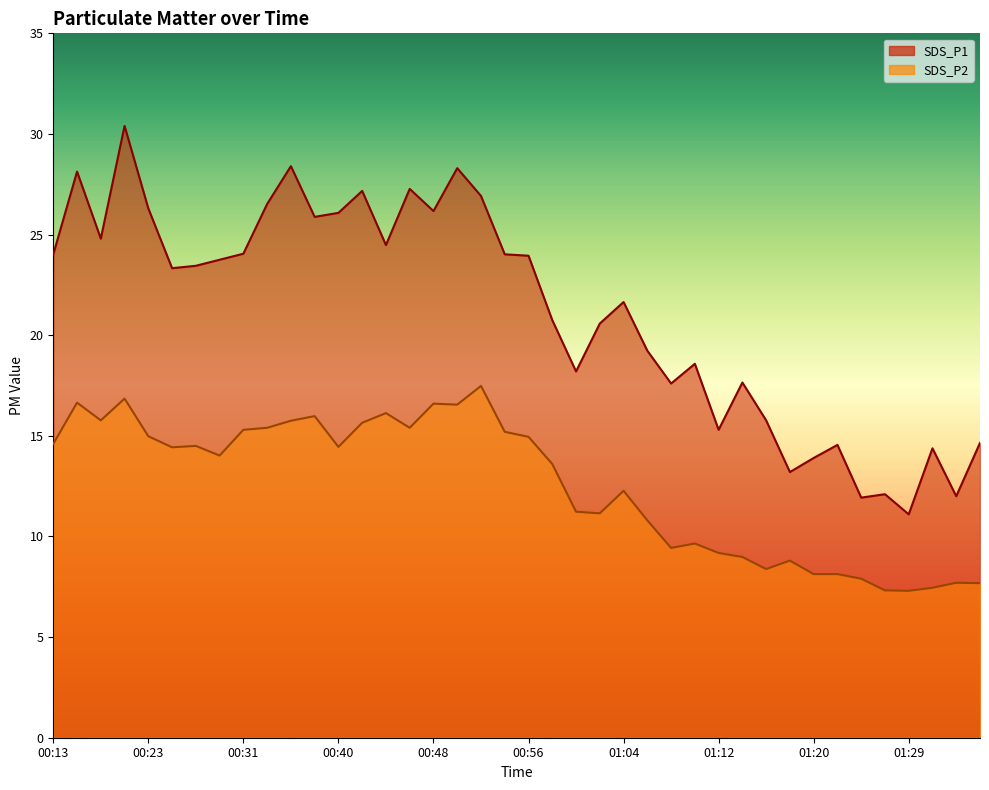

What position from the right is 00:13?

40